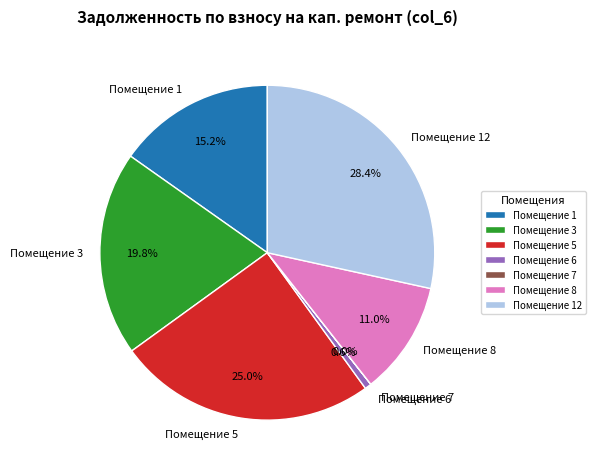

Which has a higher value, Помещение 1 or Помещение 3?

Помещение 3